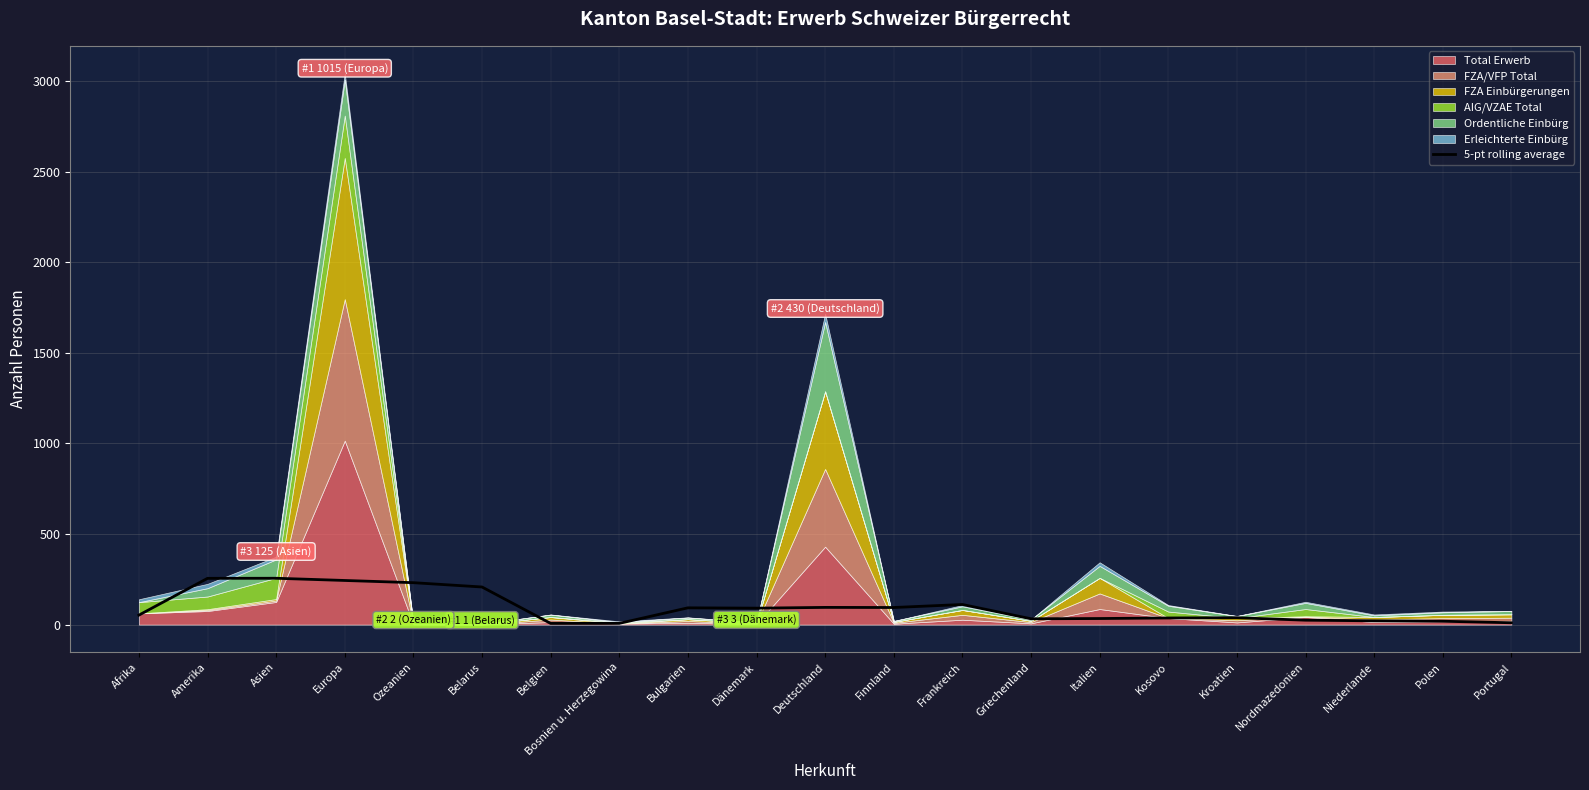

How many data points does each series have?

21